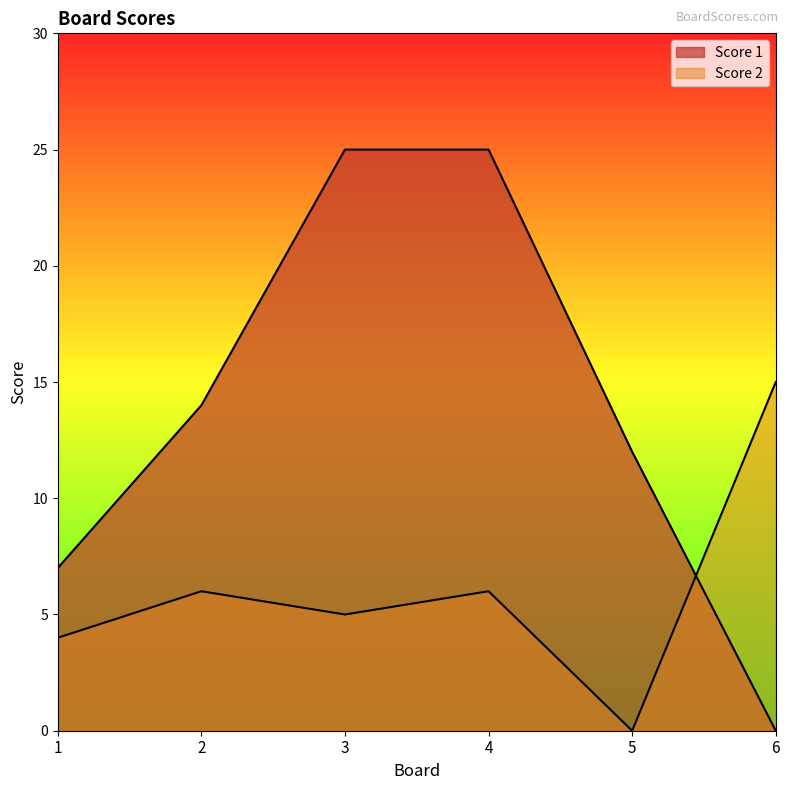

Where is the first local maximum for Score 2?

2